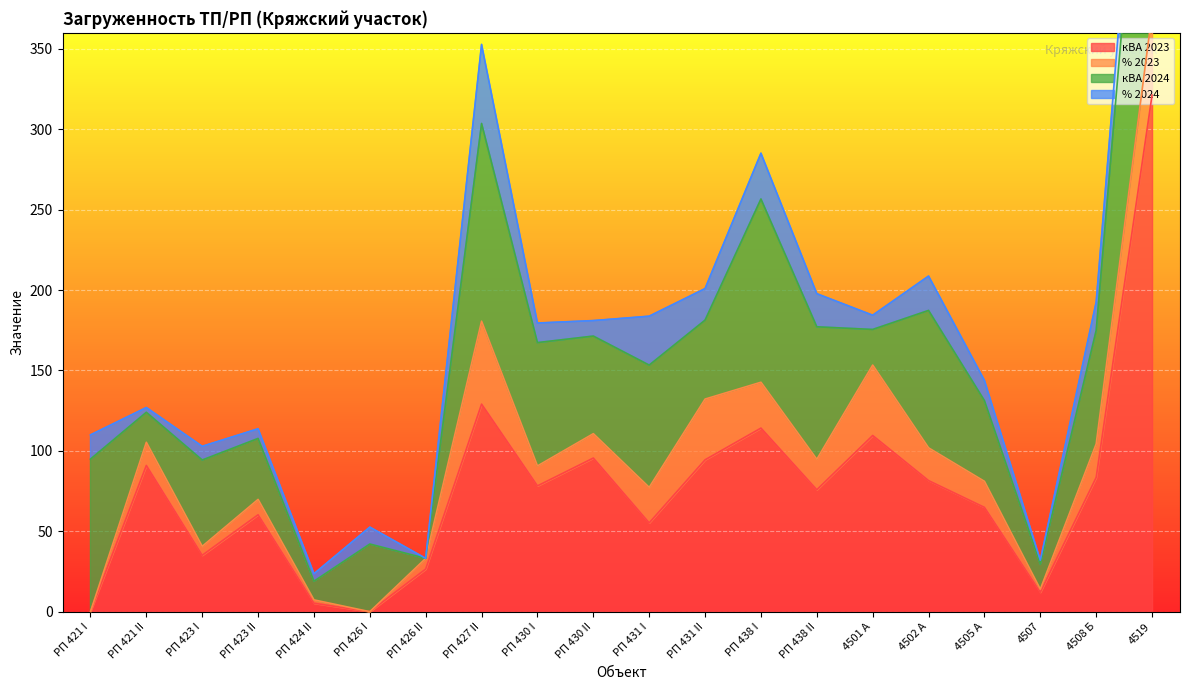

At which label is % 2024 closest to 24?

4502 А